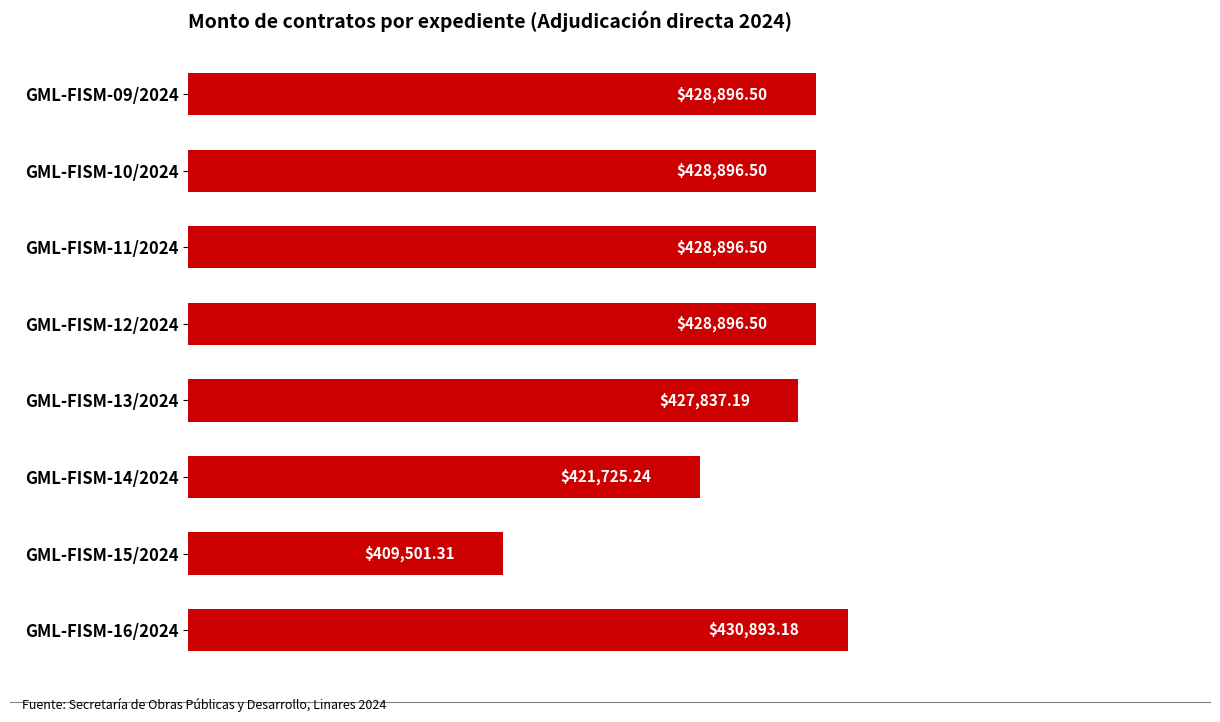

What is the change in value from GML-FISM-12/2024 to GML-FISM-13/2024?

-1059.3